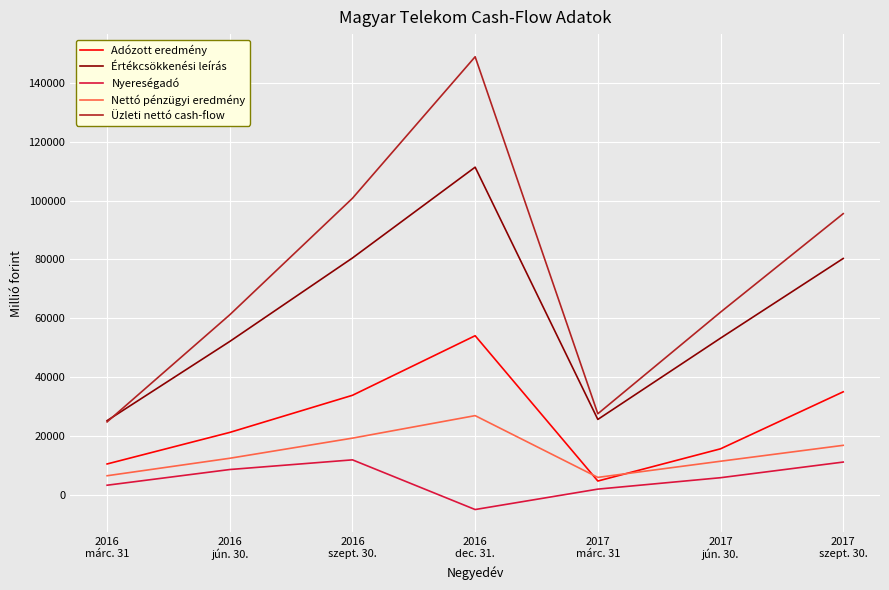

True or false: Nettó pénzügyi eredmény and Üzleti nettó cash-flow cross at least once.

False